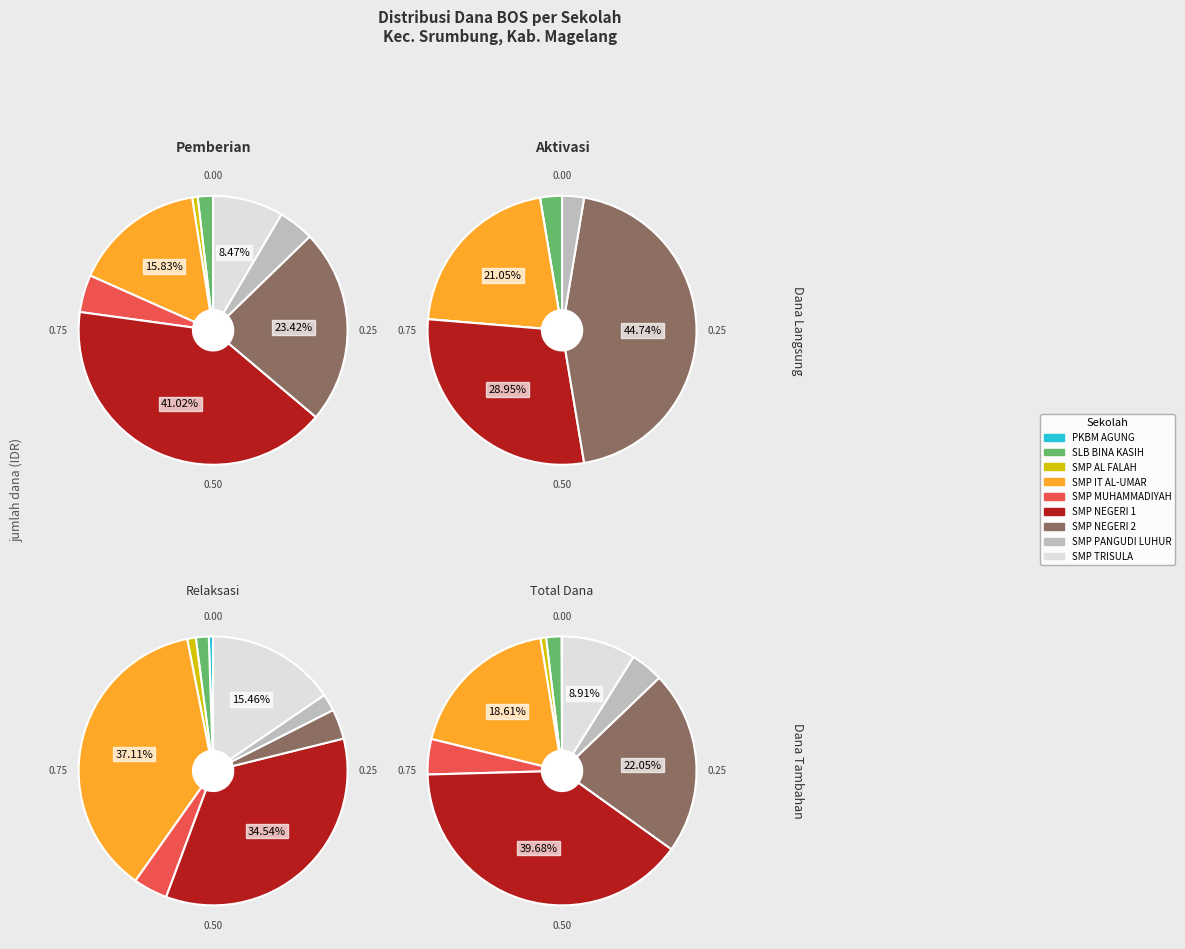

Is there any slice that represents more than half of the pie?

No